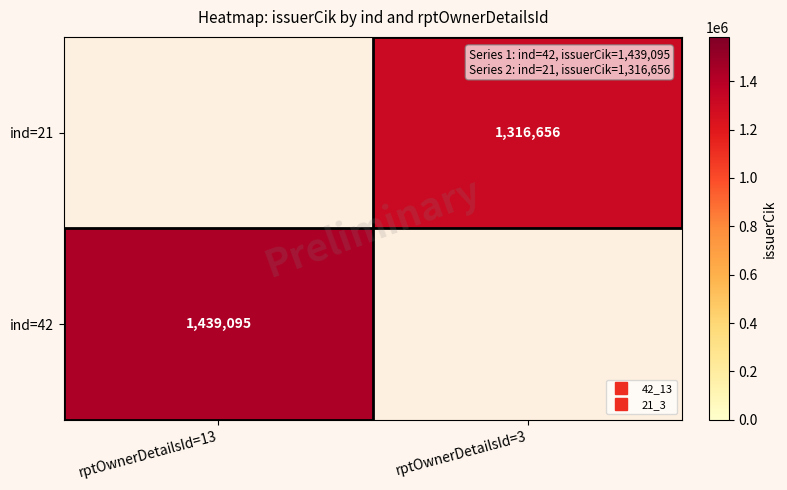

How many data points does each series have?

2